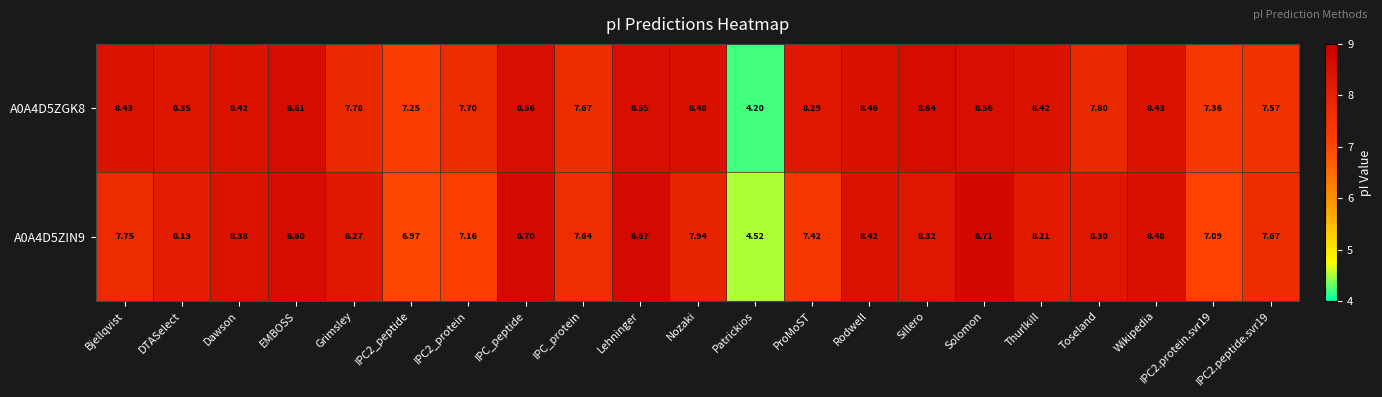

Is the value of A0A4D5ZGK8 at DTASelect greater than the value of A0A4D5ZIN9 at IPC_peptide?

No